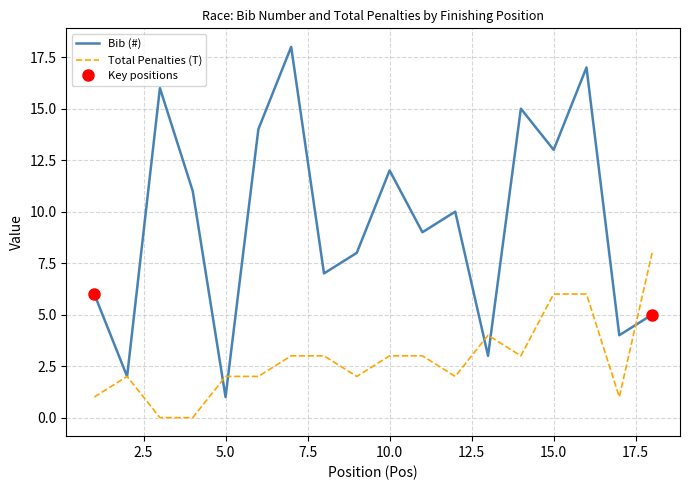

Is the value of Total Penalties (T) at 7 greater than the value of Bib (#) at 4?

No